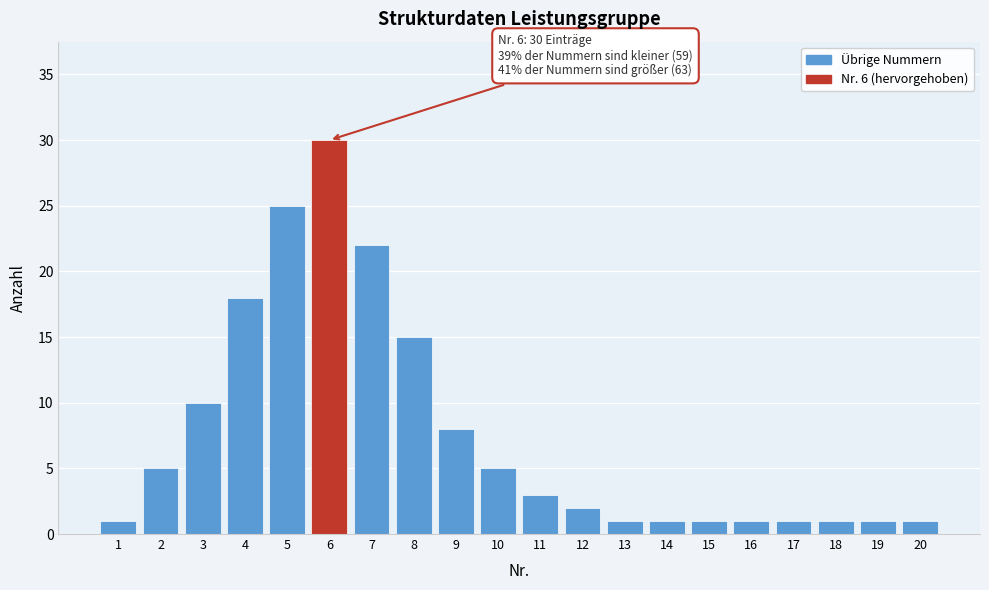

Reading left to right, what are all the values shown in this chart?

1	5	10	18	25	30	22	15	8	5	3	2	1	1	1	1	1	1	1	1